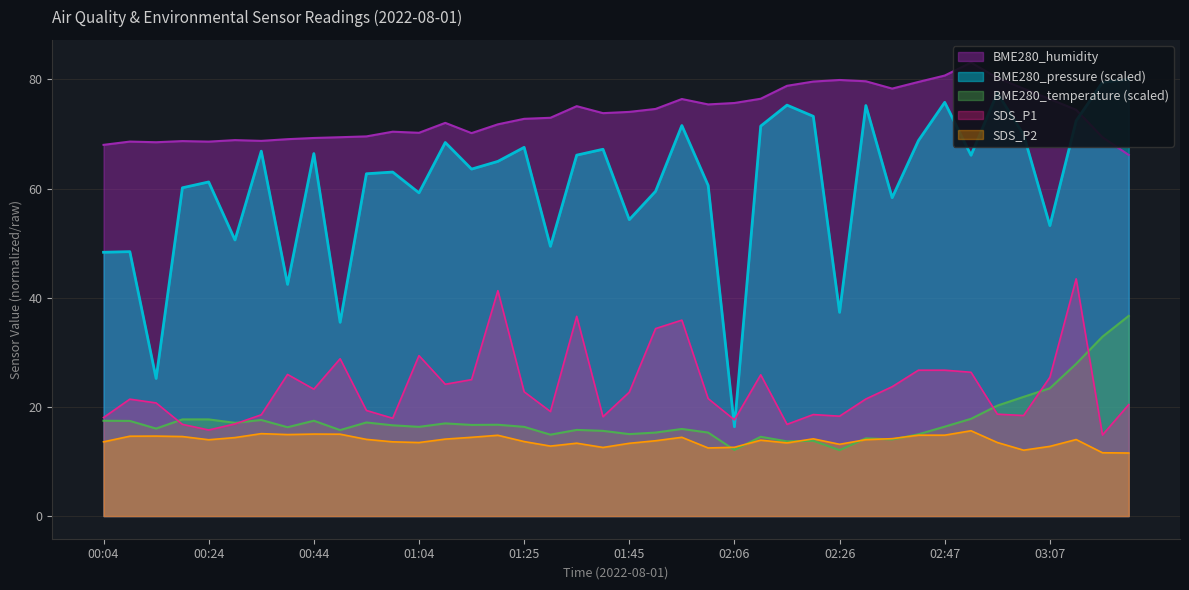

Rank the series at 03:02 from highest to lowest value.

BME280_humidity, BME280_pressure, BME280_temperature, SDS_P1, SDS_P2